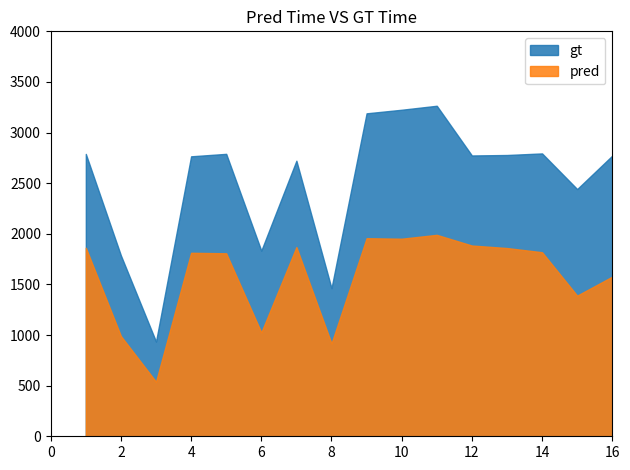

Reading right to left, transcribe all the data shown in this chart.

gt: 2772.1	2441.9	2794.0	2778.4	2773.8	3264.9	3225.4	3190.1	1463.1	2722.0	1833.7	2789.8	2765.4	935.7	1786.2	2789.2
pred: 1576.9	1389.2	1818.0	1859.4	1884.2	1989.8	1951.6	1956.5	917.0	1869.0	1025.6	1807.6	1812.4	538.7	989.8	1862.2